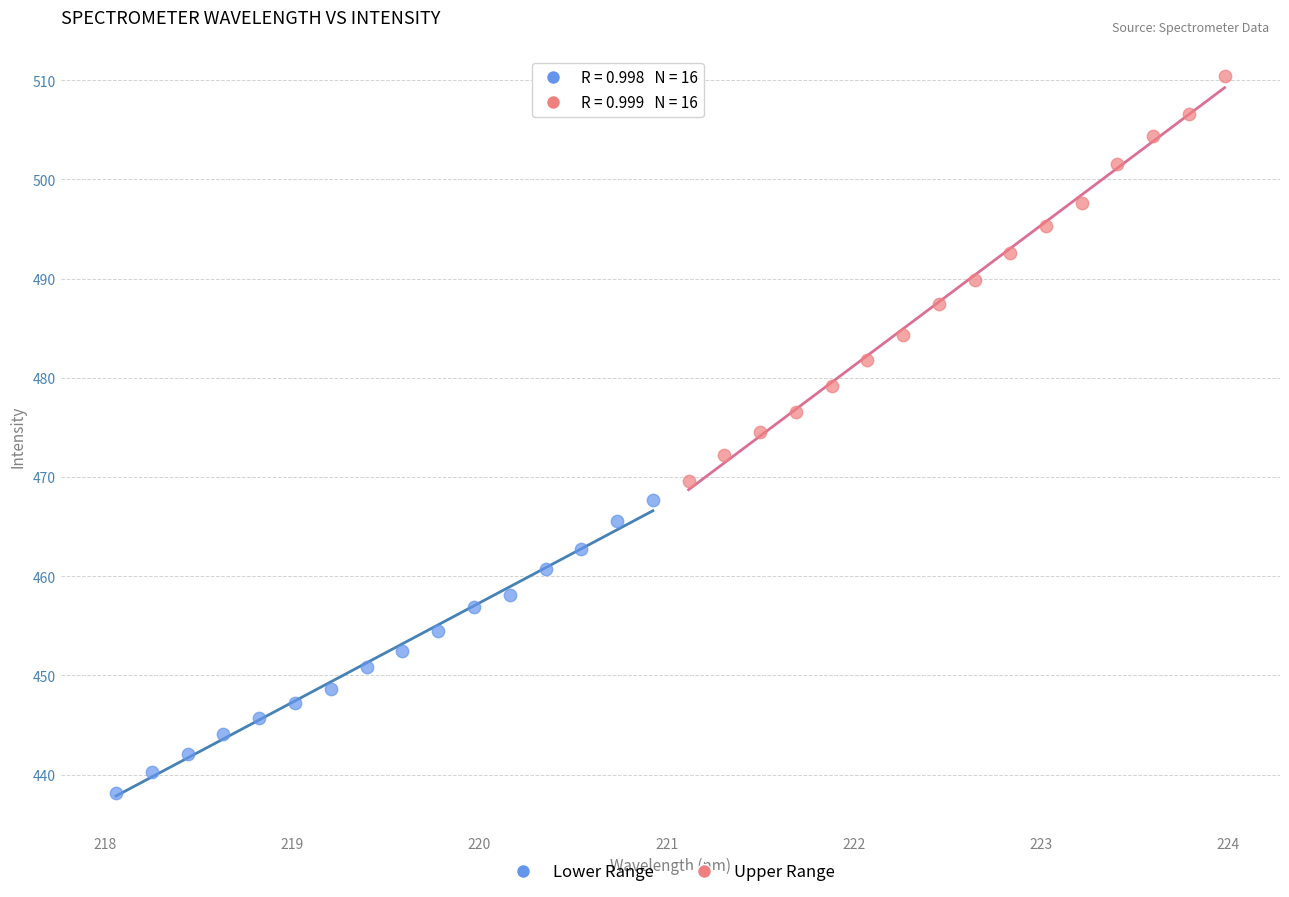

Which series reaches the maximum Y coordinate?

Upper Range